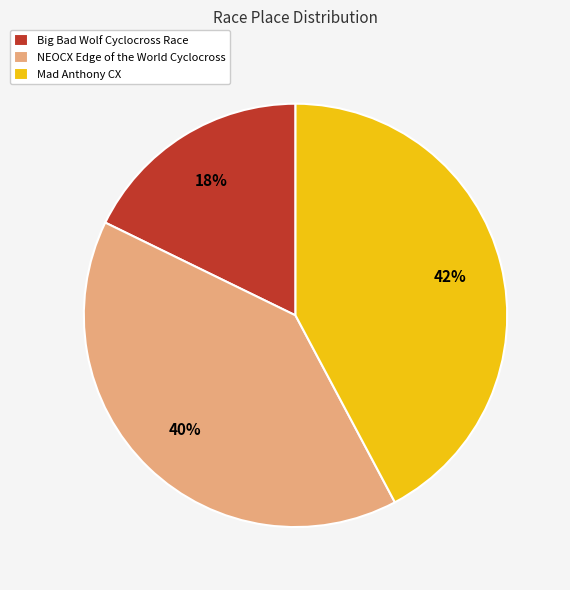

Combined, do NEOCX Edge of the World Cyclocross and Mad Anthony CX account for over 50%?

Yes